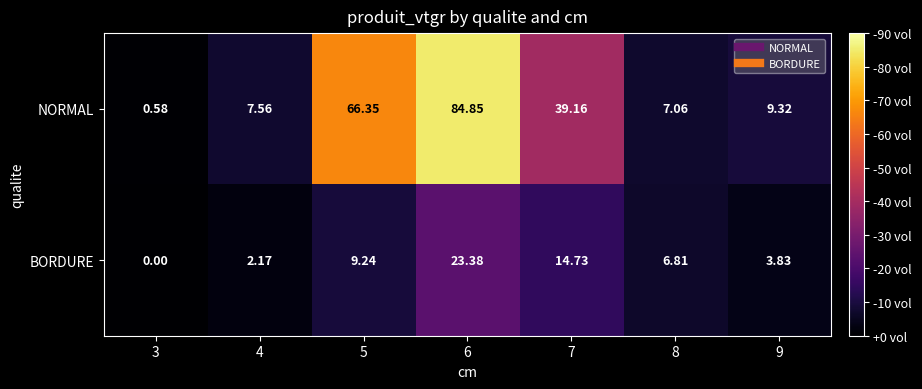

At 4, list the series in order from largest to smallest.

NORMAL, BORDURE